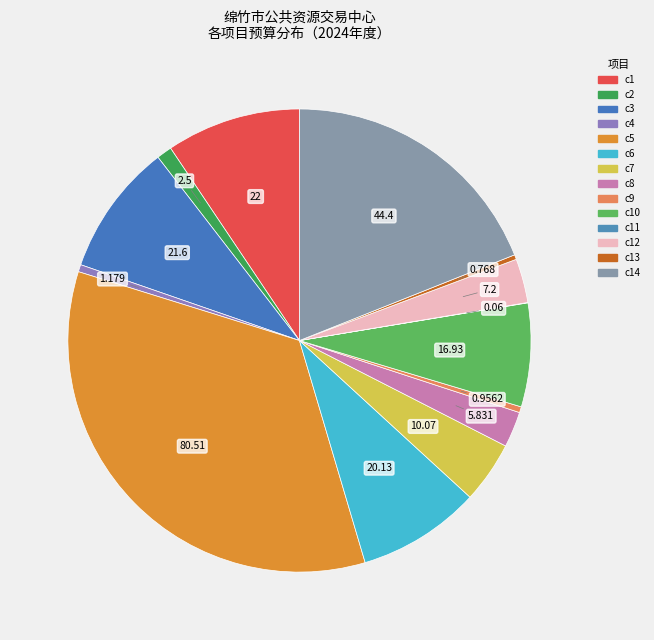

Count the number of slices in the pie.

14